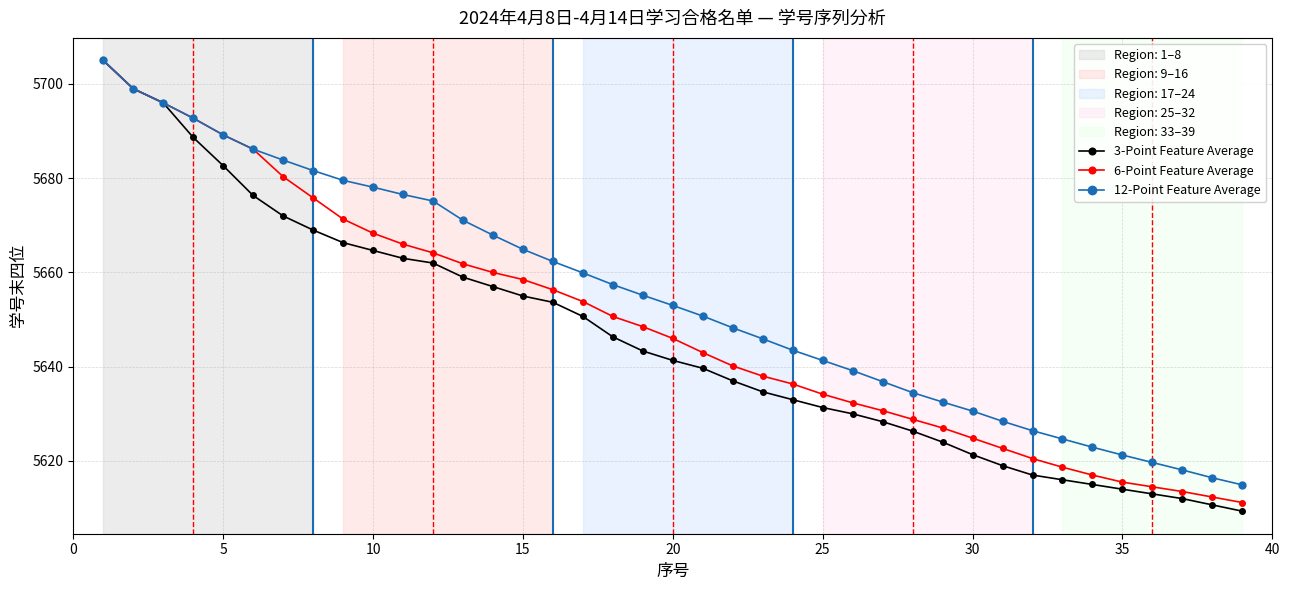

Which series has the largest total across all categories?

12-Point Feature Average